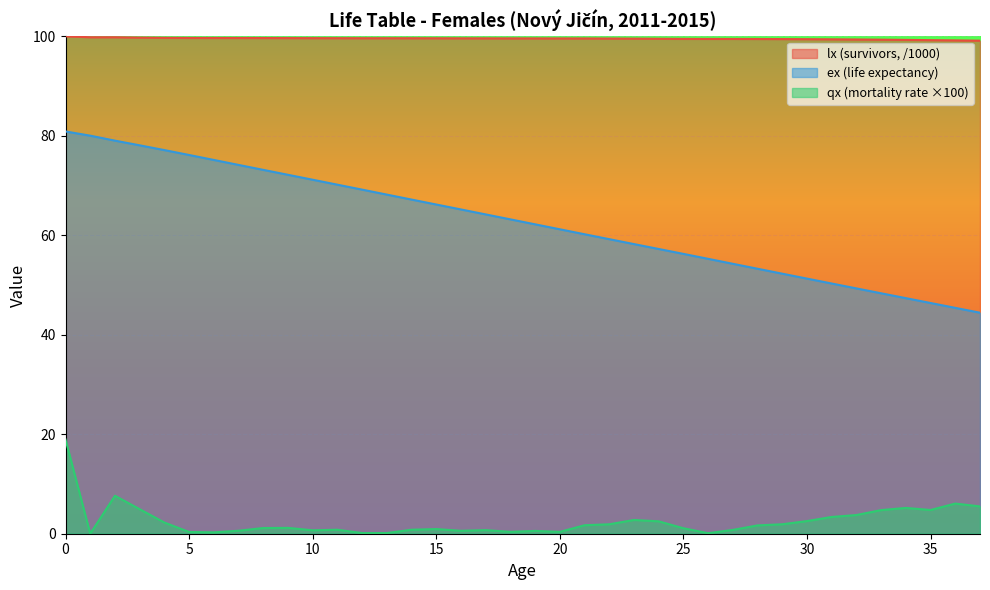

True or false: ex and qx_scaled intersect in this chart.

False